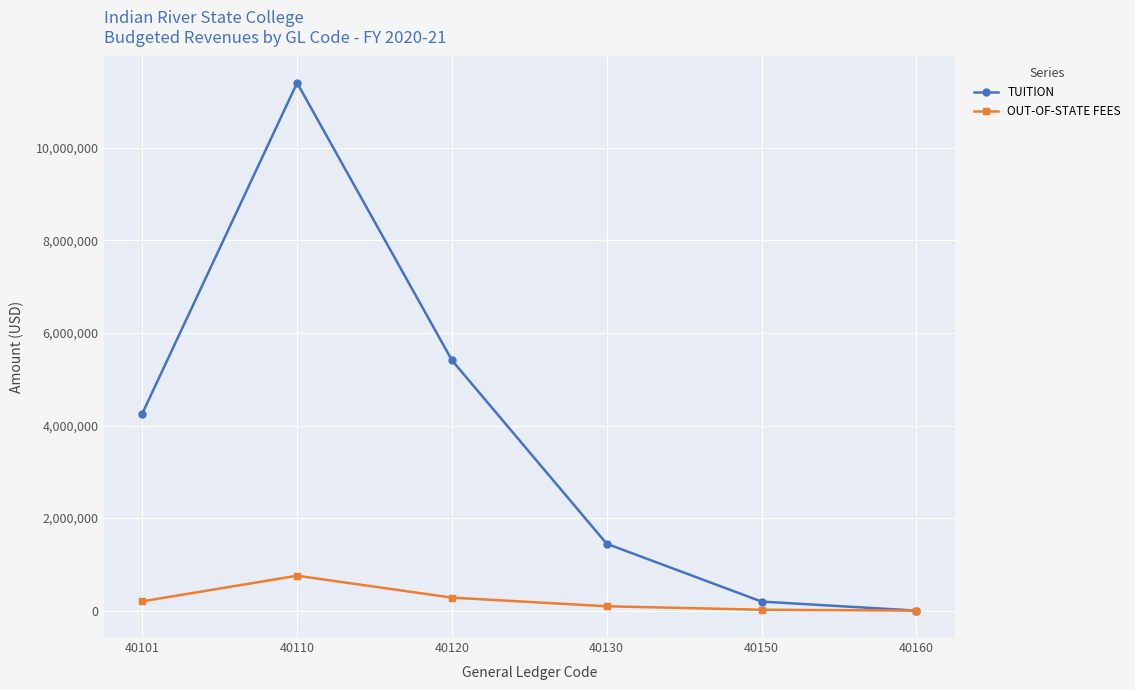

Where is OUT-OF-STATE FEES nearest to the value 377249?

40120